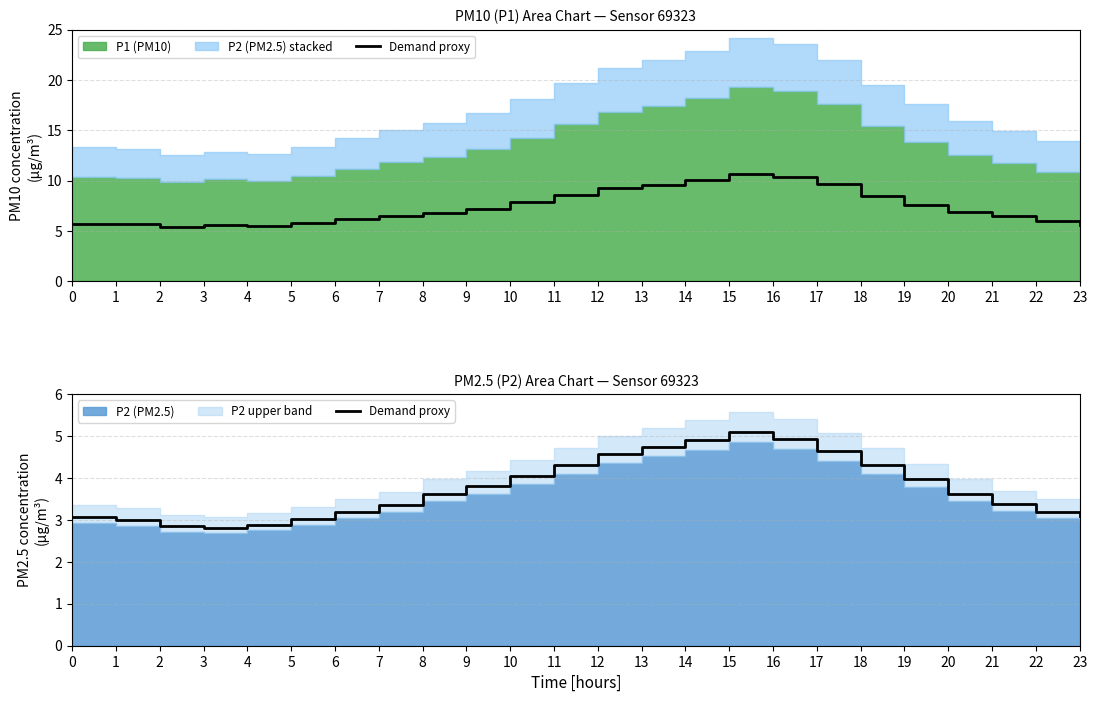

What is the value of the 20th point from the left?

4.0